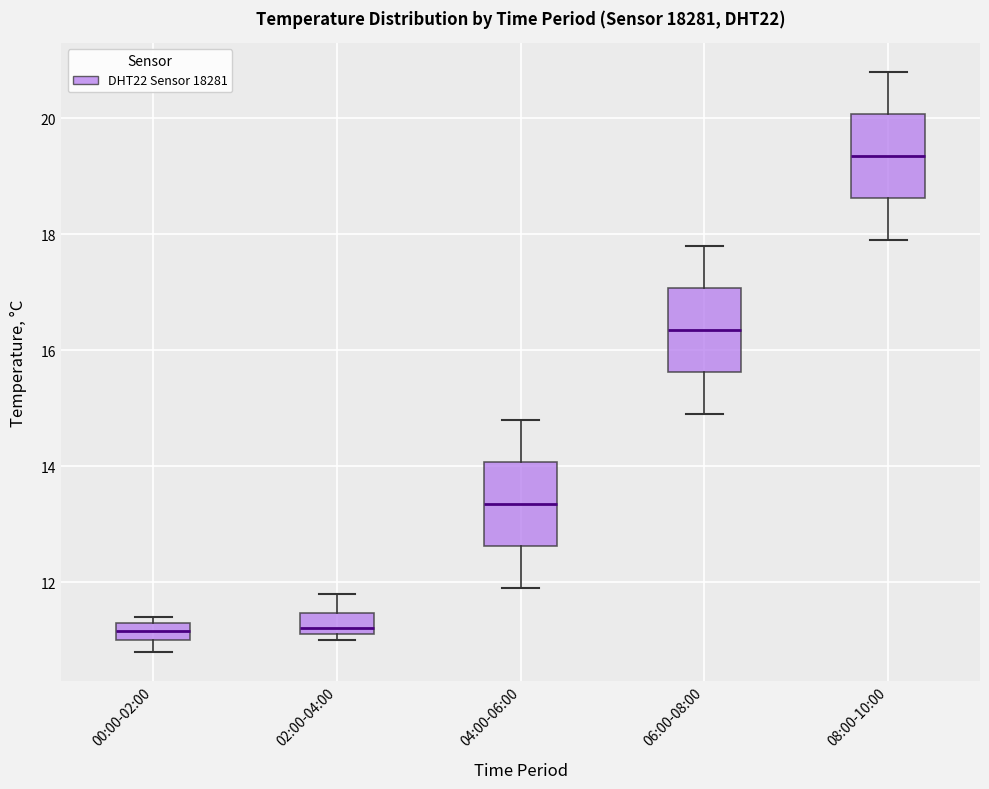

Reading left to right, read every box against the y-axis: the position of its median line, the range the box covers, and the ends of its whiskers. The values are not printed on the chart, so give them approximately, as read against the axis.

00:00-02:00: median 11.2, box 11.0 to 11.4, whiskers 10.8 to 11.4 (just above the box's upper edge)
02:00-04:00: median 11.2 (just above the box's lower edge), box 11.2 to 11.4, whiskers 11.0 to 11.8
04:00-06:00: median 13.4, box 12.6 to 14.0, whiskers 12.0 to 14.8
06:00-08:00: median 16.4, box 15.6 to 17.0, whiskers 15.0 to 17.8
08:00-10:00: median 19.4, box 18.6 to 20.0, whiskers 18.0 to 20.8